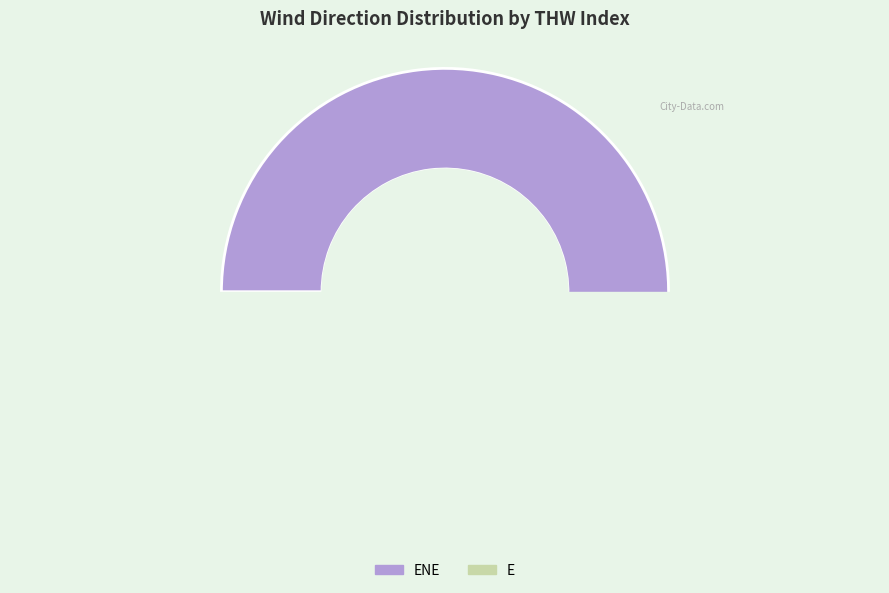

Between E and ENE, which is larger?

ENE